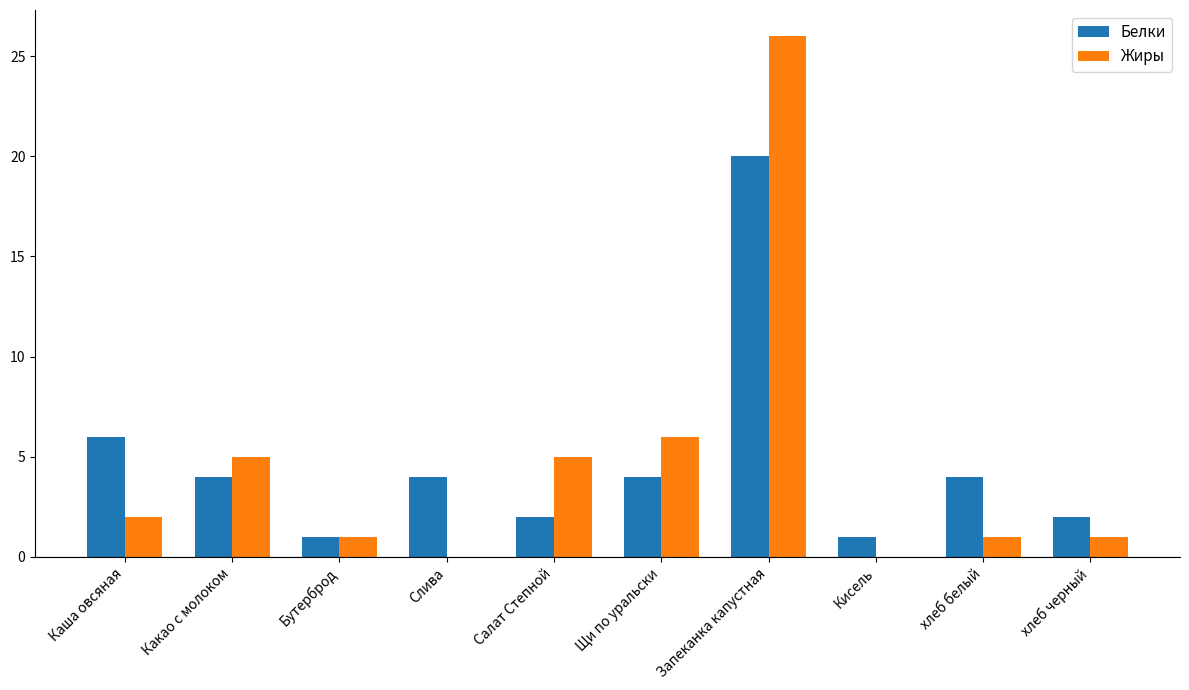

What is the difference between the Белки values at Запеканка капустная and Бутерброд?

19